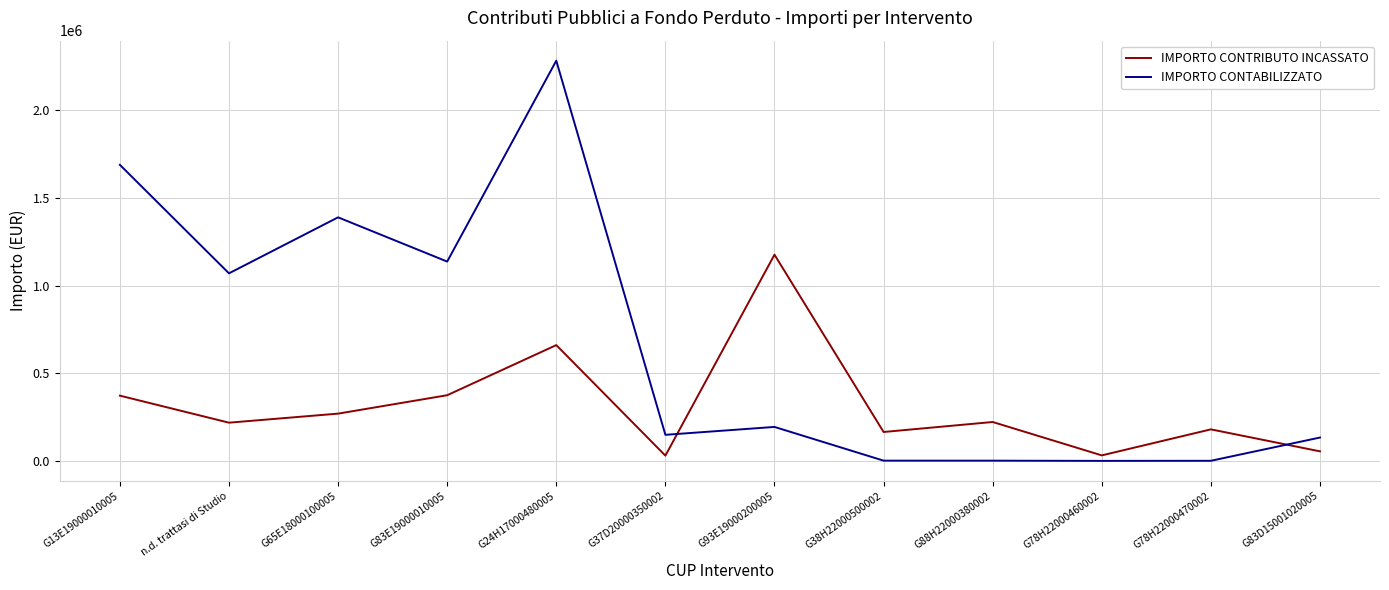

At which category does IMPORTO CONTRIBUTO INCASSATO reach its first local peak?

G24H17000480005